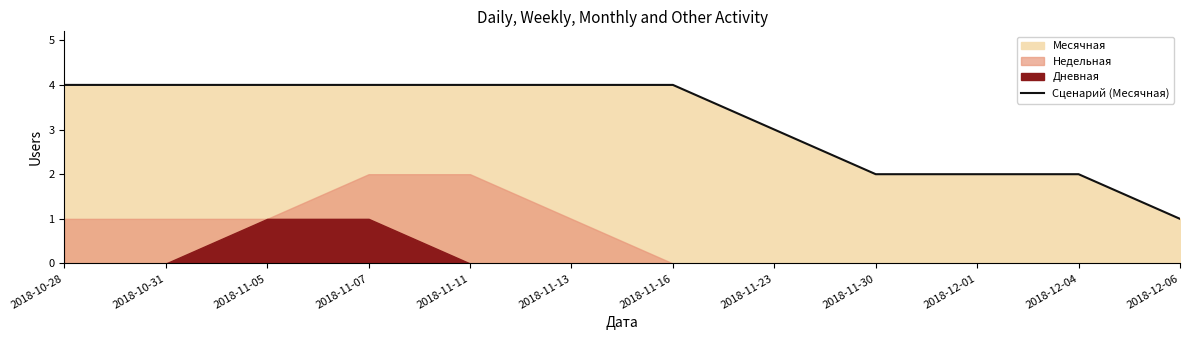

Is it true that Сценарий (Месячная) equals 4 at 2018-11-11?

True